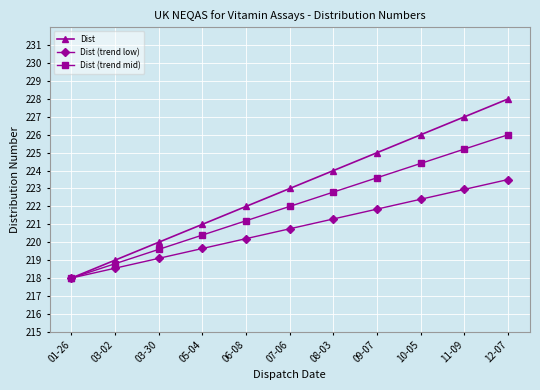

How many values in the Dist (trend mid) series are below 222?

5